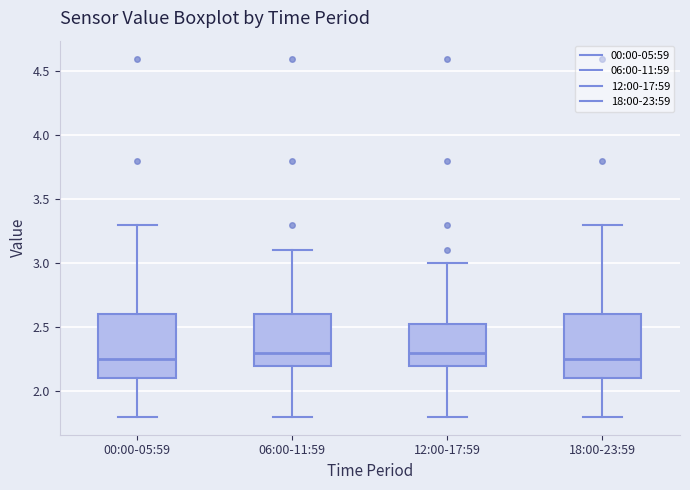

Reading left to right, read every box against the y-axis: the position of its median line, the range the box covers, and the ends of its whiskers. The values are not printed on the chart, so give them approximately, as read against the axis.

00:00-05:59: median 2.25, box 2.10 to 2.60, whiskers 1.80 to 3.30
06:00-11:59: median 2.30, box 2.20 to 2.60, whiskers 1.80 to 3.10
12:00-17:59: median 2.30, box 2.20 to 2.55, whiskers 1.80 to 3.00
18:00-23:59: median 2.25, box 2.10 to 2.60, whiskers 1.80 to 3.30